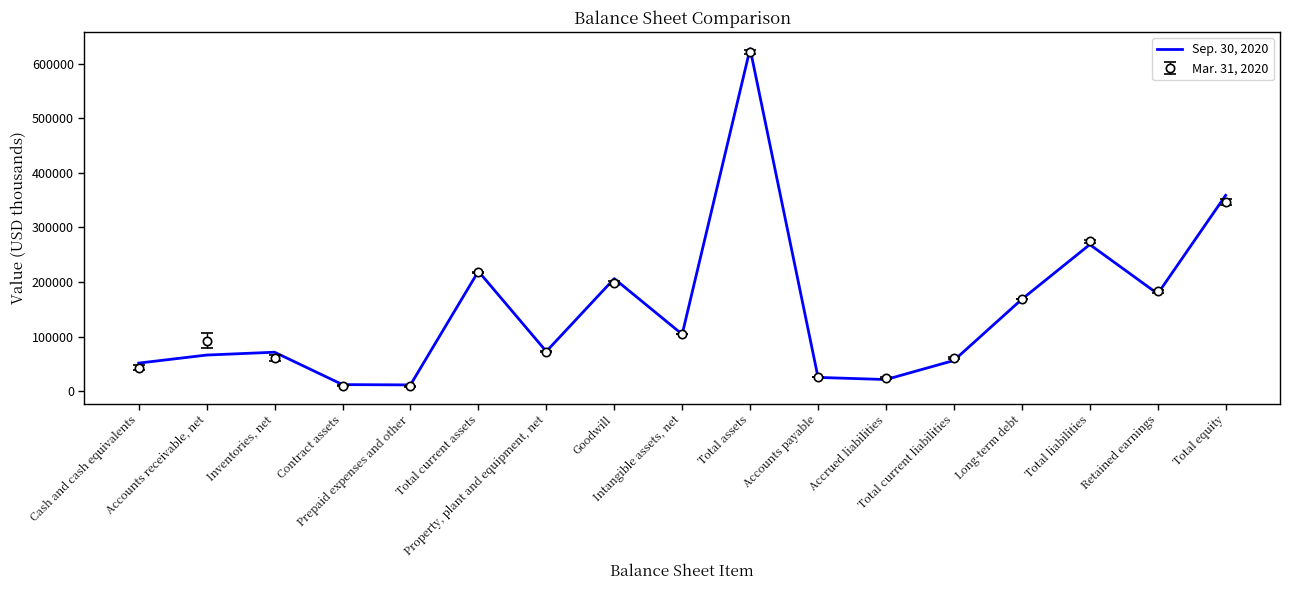

Which series has the widest spread of values?

Sep. 30, 2020